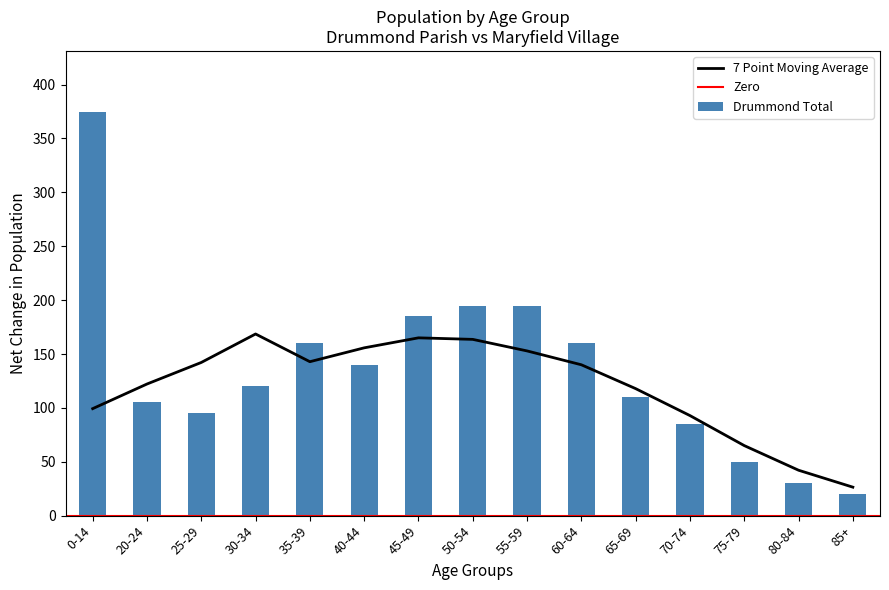

Which series has the widest spread of values?

Drummond Total